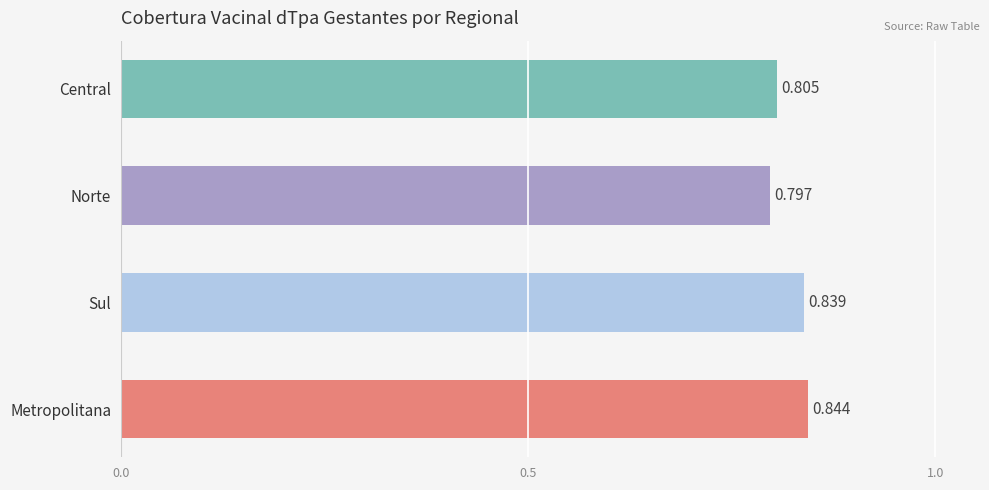

Which has a higher value, Central or Metropolitana?

Metropolitana